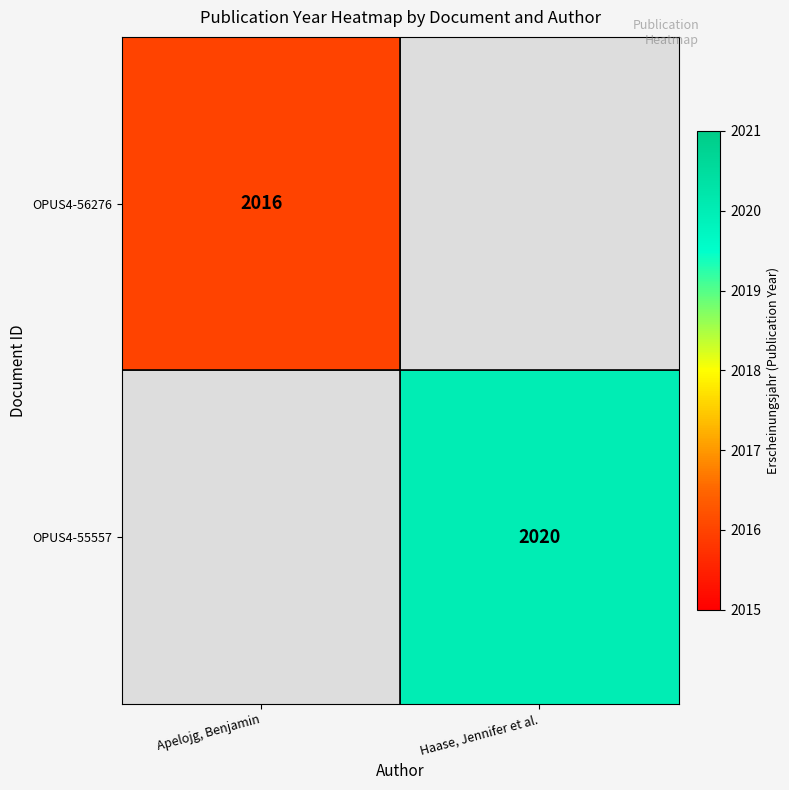

The value of OPUS4-56276 at Haase, Jennifer et al. is 0. True or false?

True